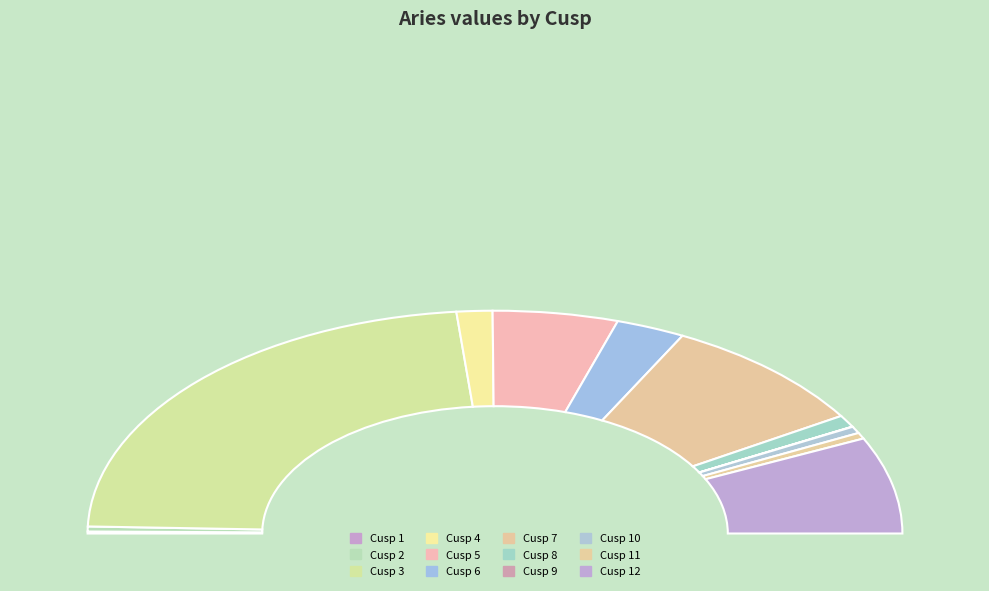

What is the total percentage of Cusp 7 and Cusp 4?

19.9%